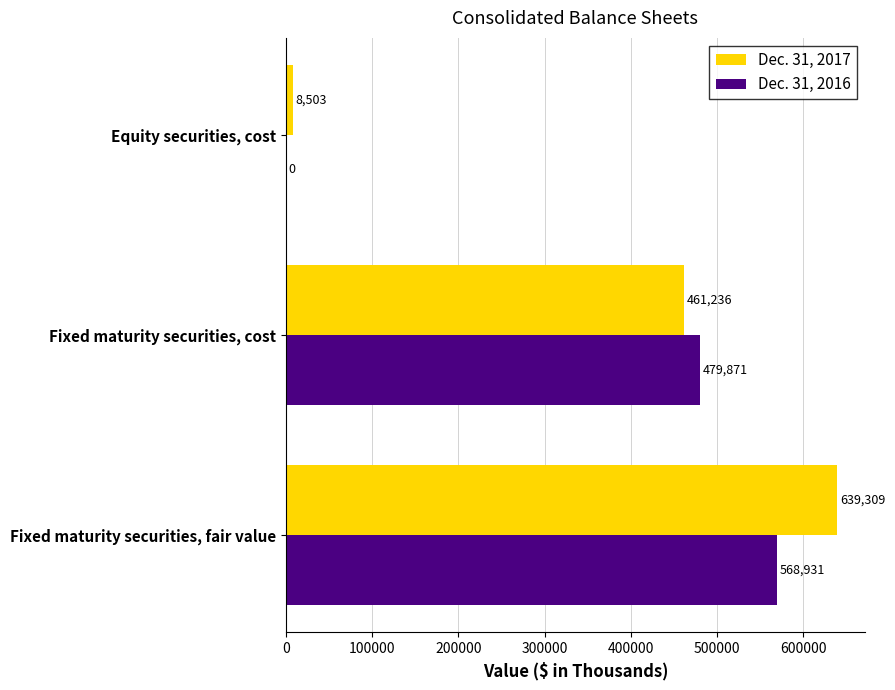

Which series has the largest total across all categories?

Dec. 31, 2017